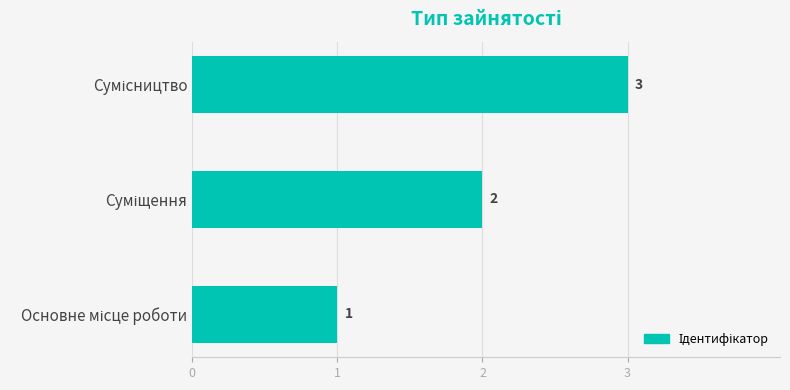

What is the greatest value displayed?

3